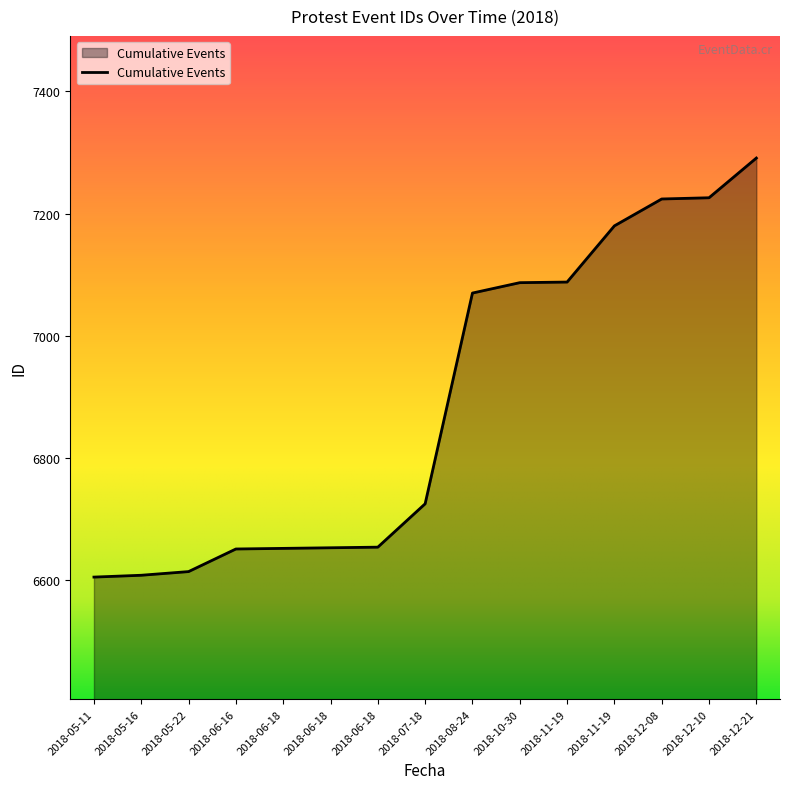

How many lines are shown in the chart?

1